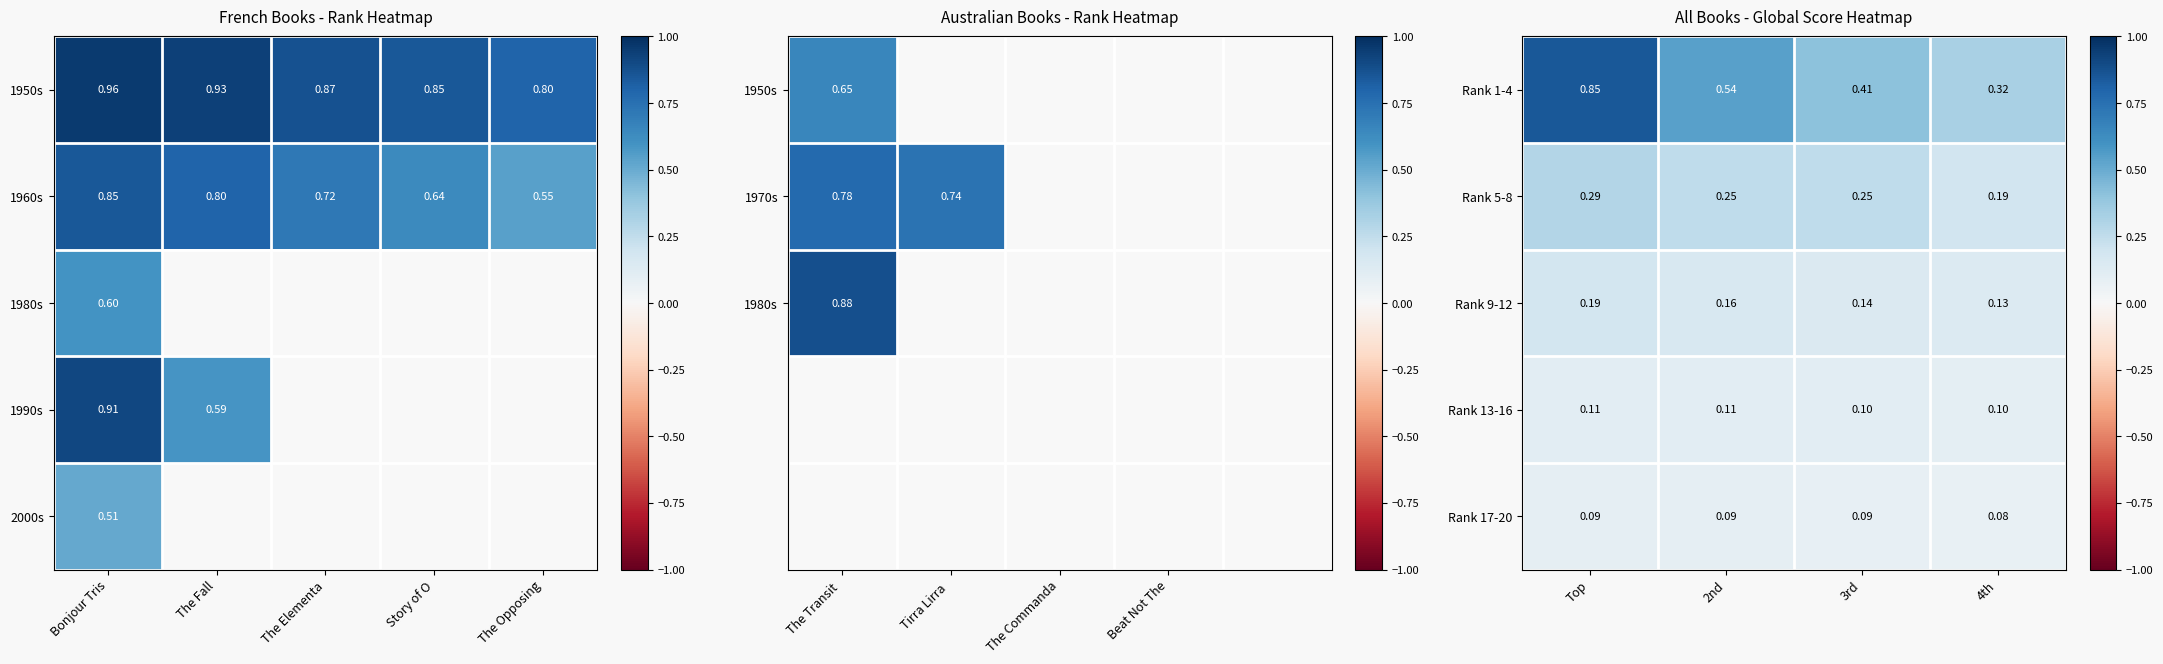

Is the value of Rank 9-12 at 2nd greater than the value of Rank 17-20 at 3rd?

Yes